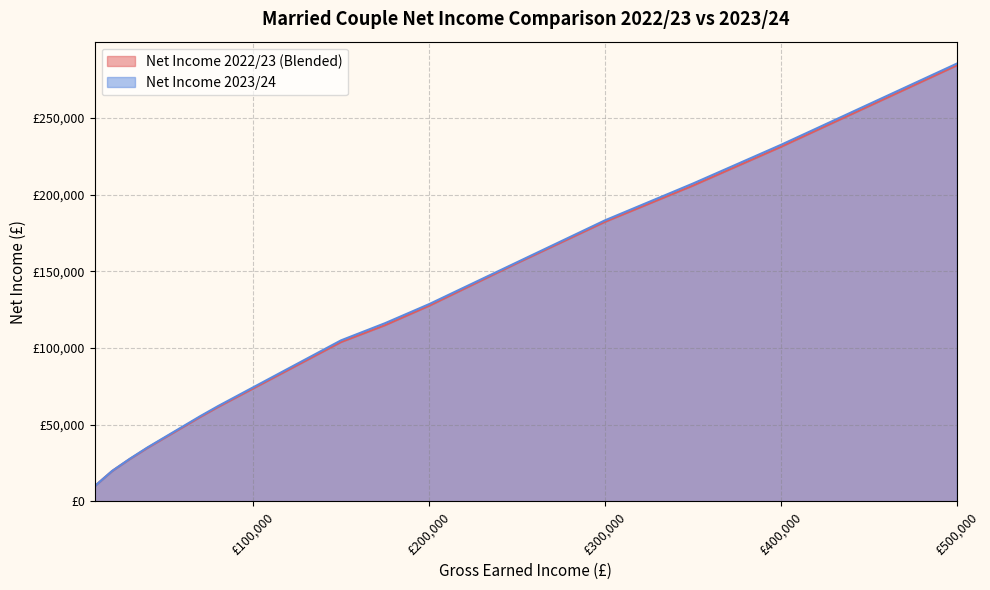

At which label does Net Income 2023/24 first exceed 62138?

80000